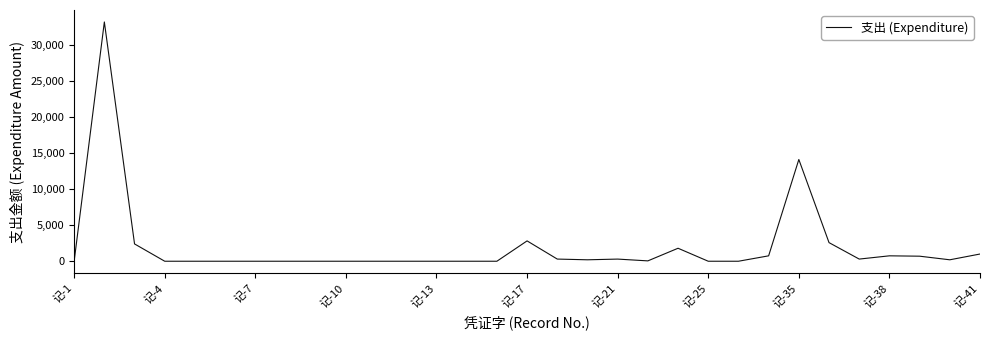

What is the greatest value displayed?

33160.0